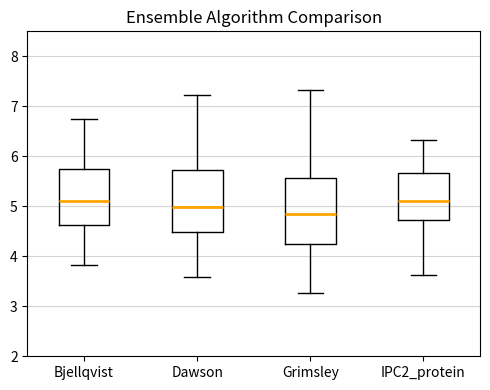

Reading left to right, read every box against the y-axis: the position of its median line, the range the box covers, and the ends of its whiskers. The values are not printed on the chart, so give them approximately, as read against the axis.

Bjellqvist: median 5.1, box 4.6 to 5.8, whiskers 3.8 to 6.8
Dawson: median 5.0, box 4.5 to 5.7, whiskers 3.6 to 7.2
Grimsley: median 4.8, box 4.2 to 5.6, whiskers 3.3 to 7.3
IPC2_protein: median 5.1, box 4.7 to 5.7, whiskers 3.6 to 6.3